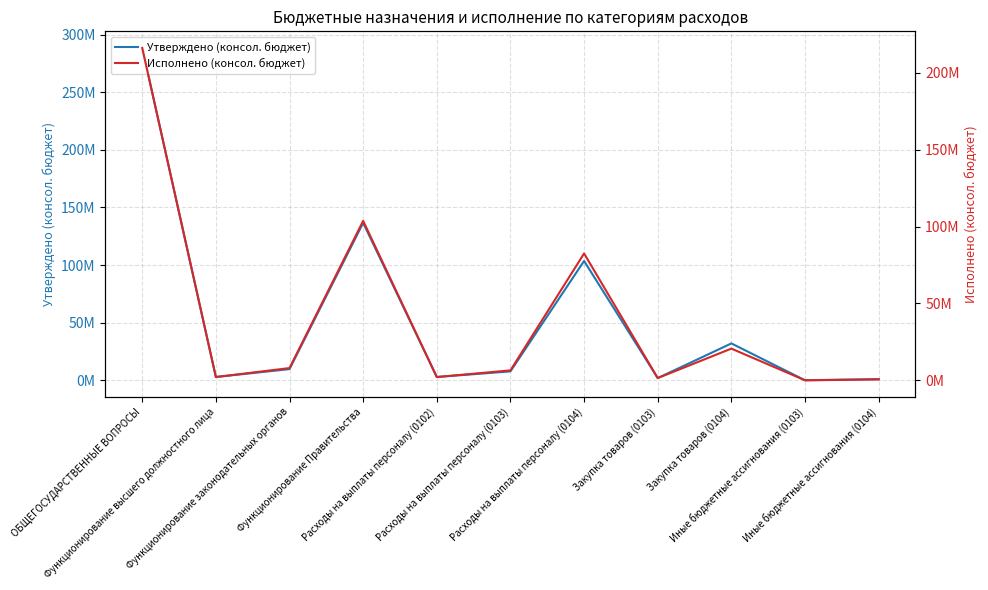

Between Расходы на выплаты персоналу (0102) and Расходы на выплаты персоналу (0103), which series saw the biggest shift?

Утверждено (консол. бюджет)